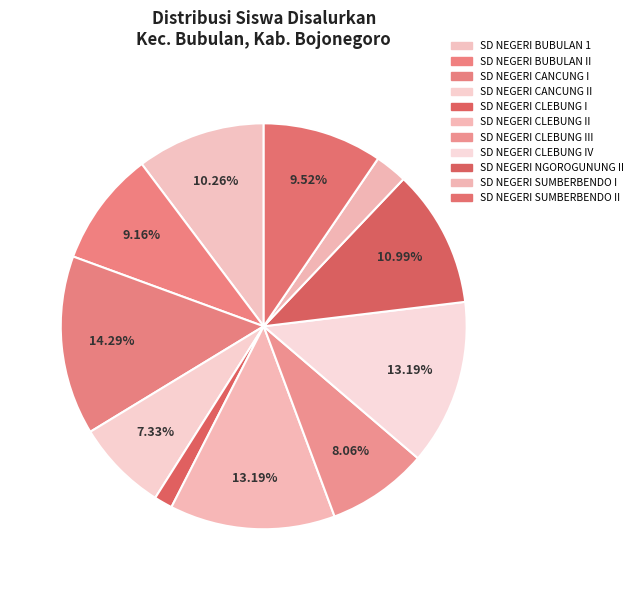

Count the number of slices in the pie.

11